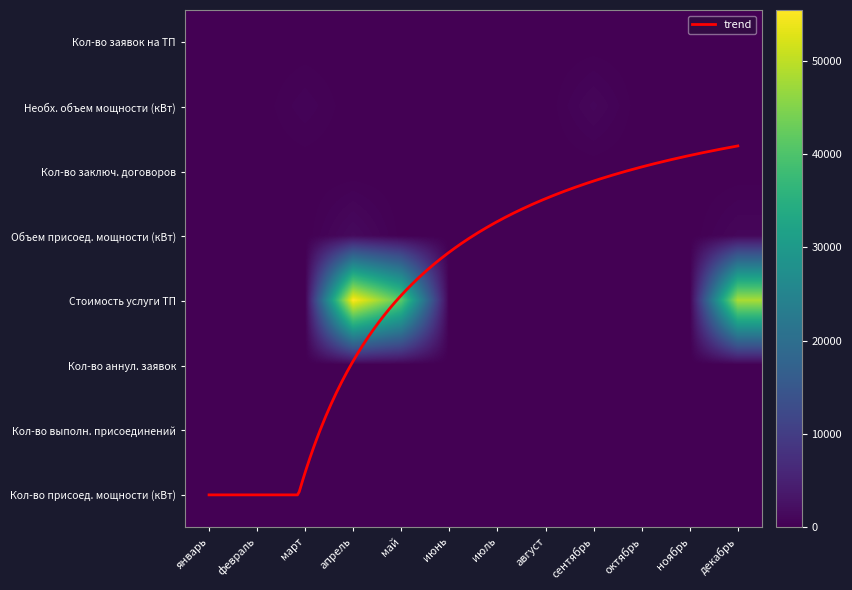

What is the spread (max minus min) of values at сентябрь?

944.0